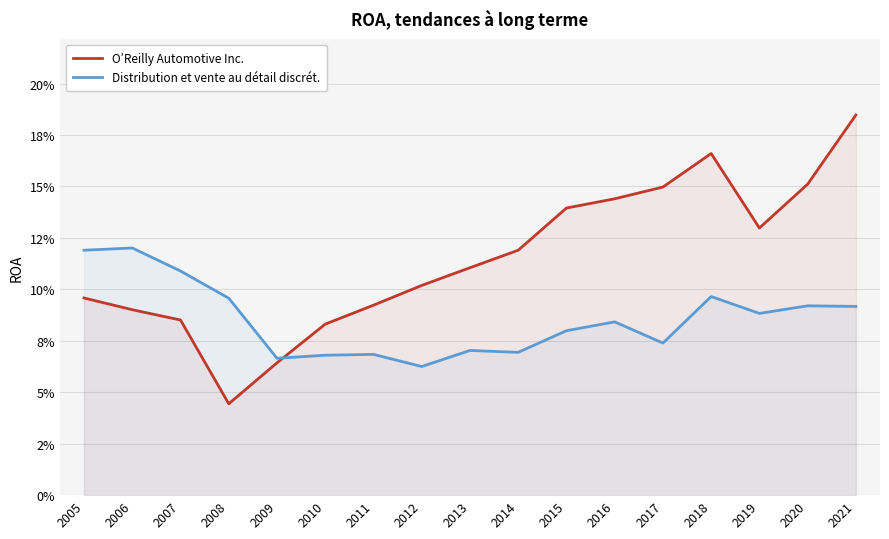

How many lines are shown in the chart?

2